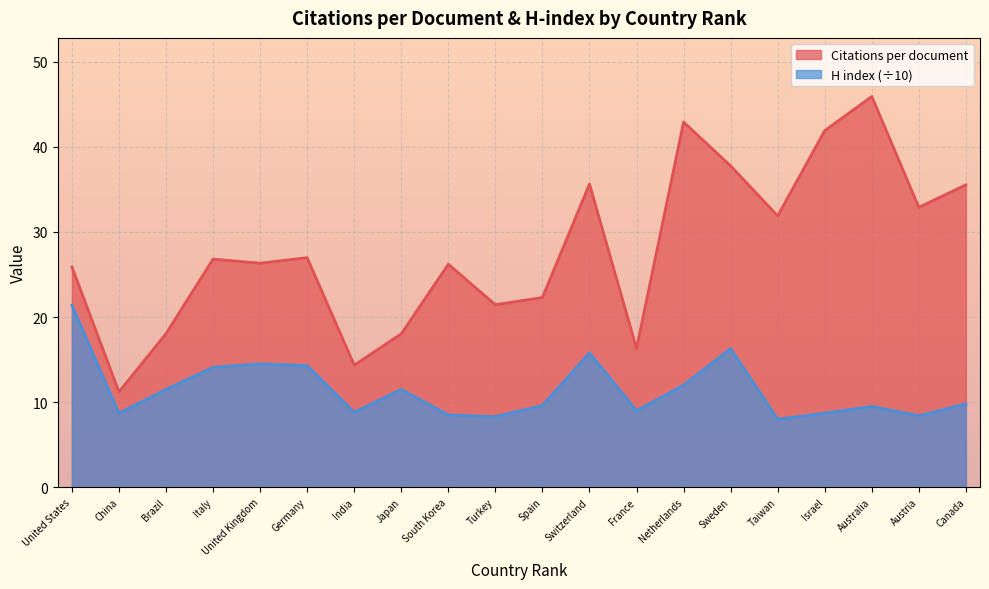

What is the difference between the second highest and minimum values in the H index series?

8.3